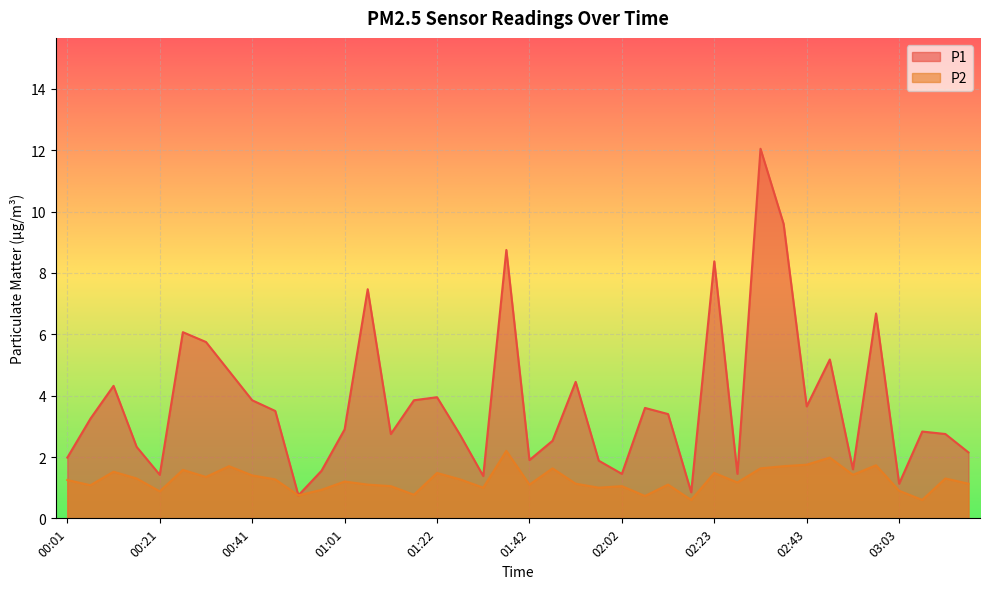

How many interior local peaks does the P1 series have?

12